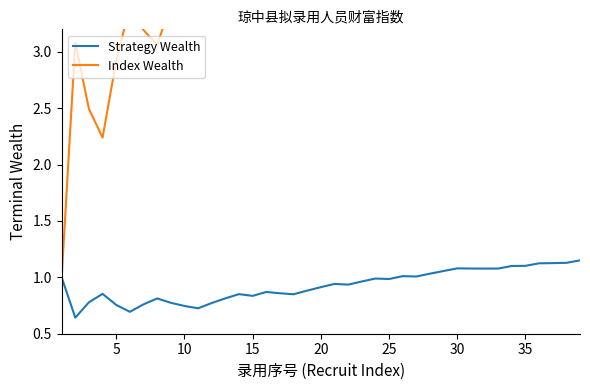

What is the smallest value displayed?

0.6